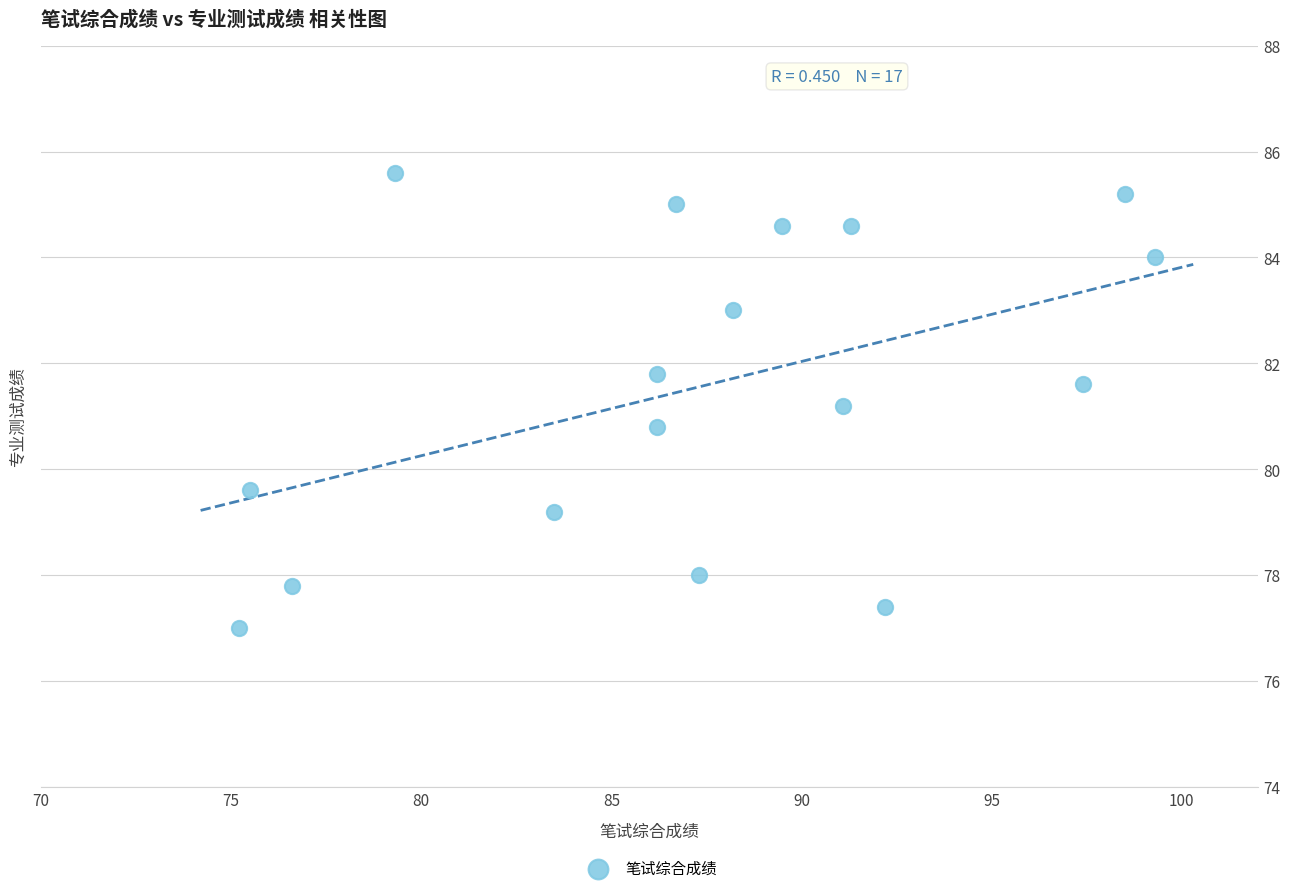

What is the range of Y values (max minus min)?

8.6